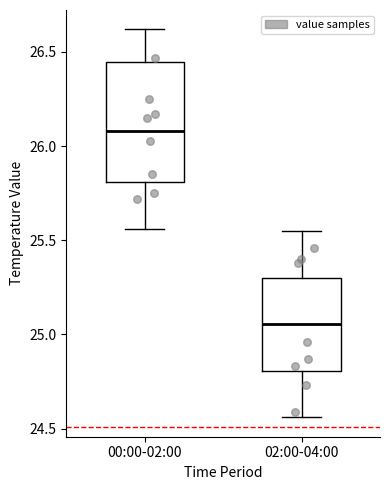

Where does the median line of the box for 00:00-02:00 sit on the y-axis? The values are not printed on the chart, so give them approximately, as read against the axis.

26.10